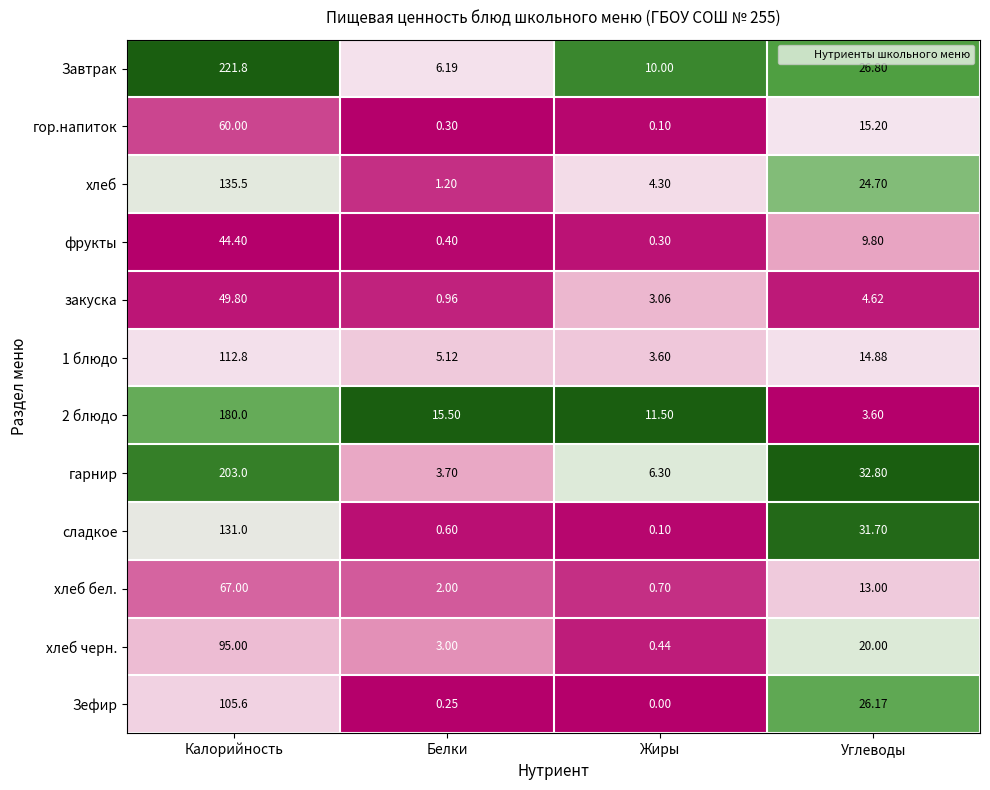

At which category is the sum across all series the highest?

Калорийность